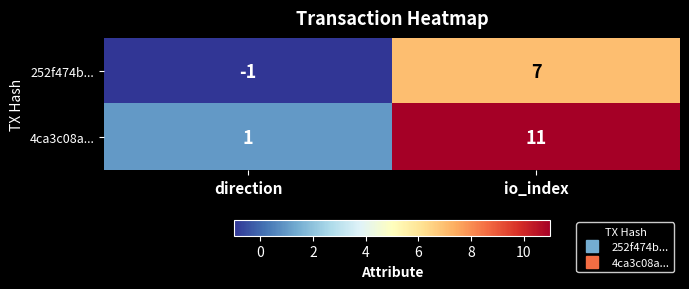

What is the smallest value displayed?

-1